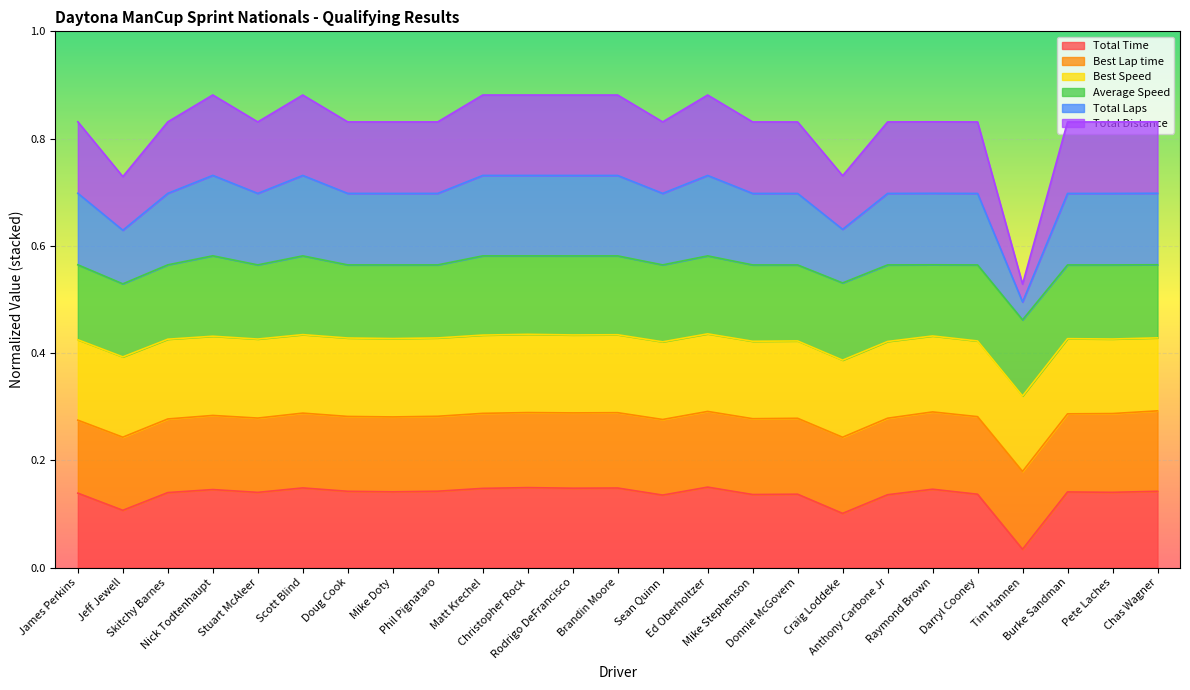

At which category is the sum across all series the highest?

Ed Oberholtzer